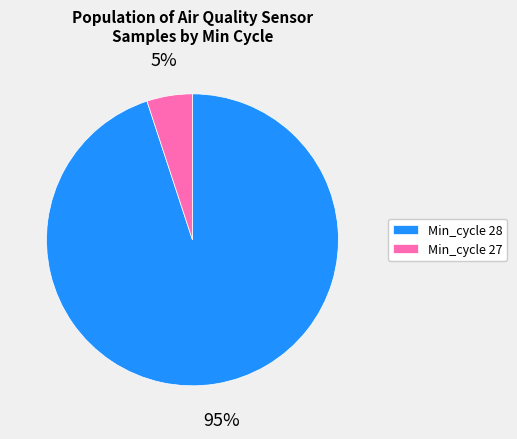

To the nearest percent, what is the average slice percentage?

50%